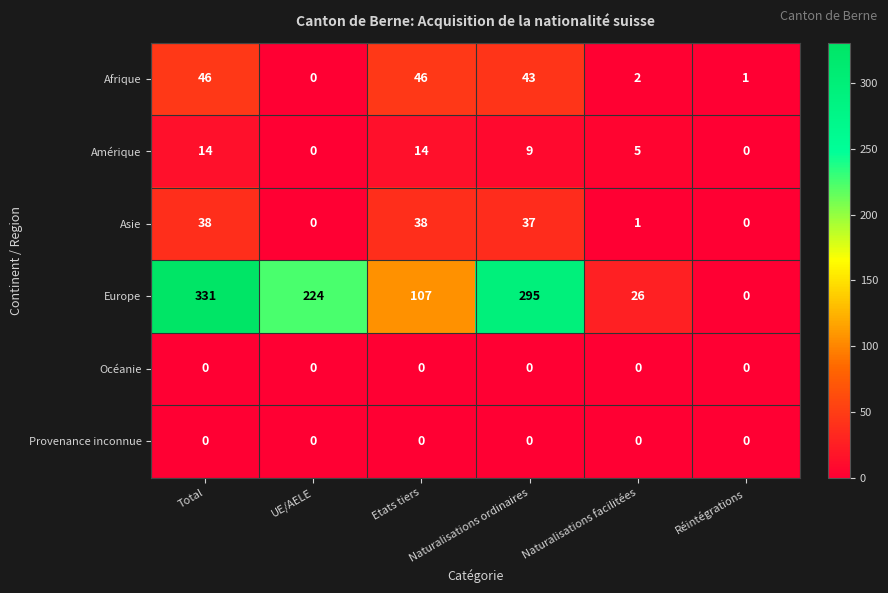

At which category is the sum across all series the highest?

Total